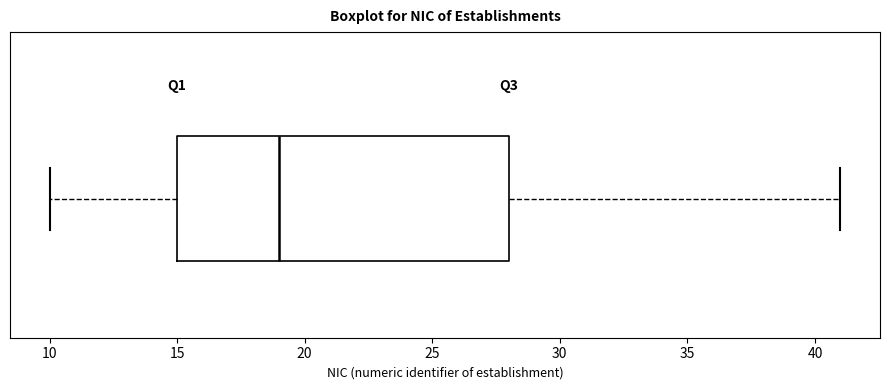

Transcribe this box plot: give where the median line is, the range the box spans, and where the two whiskers end, as read against the x-axis. The values are not printed on the chart, so give them approximately, as read against the axis.

median 19, box 15 to 28, whiskers 10 to 41